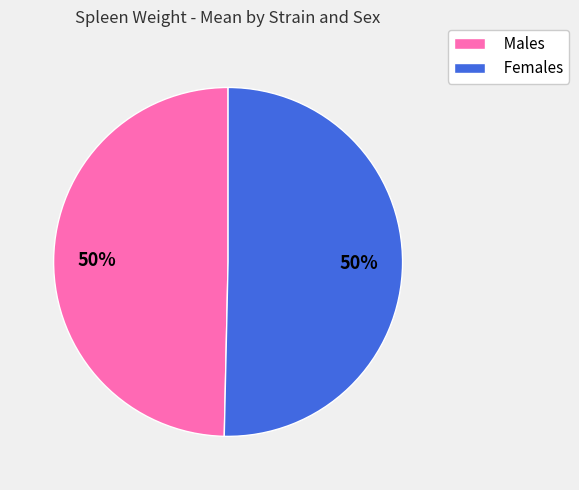

To the nearest percent, what is the average slice percentage?

50%